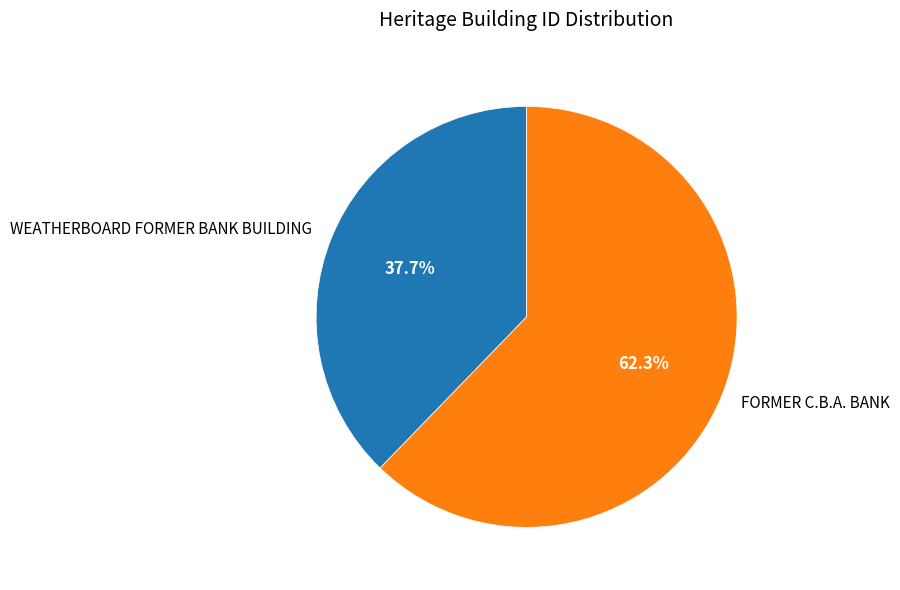

Which category has the biggest portion of the pie?

FORMER C.B.A. BANK